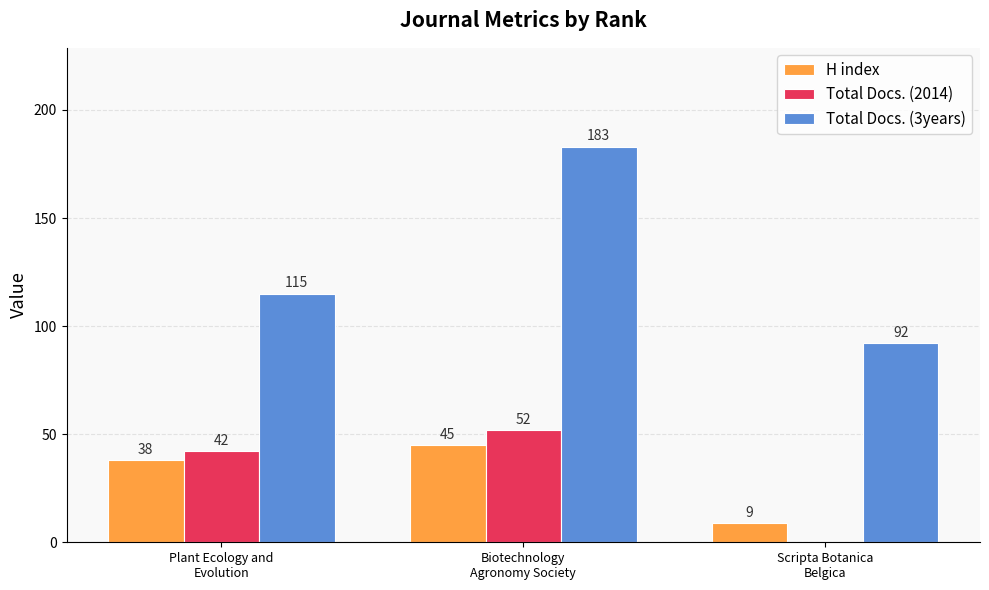

What is the maximum value shown in the chart?

183